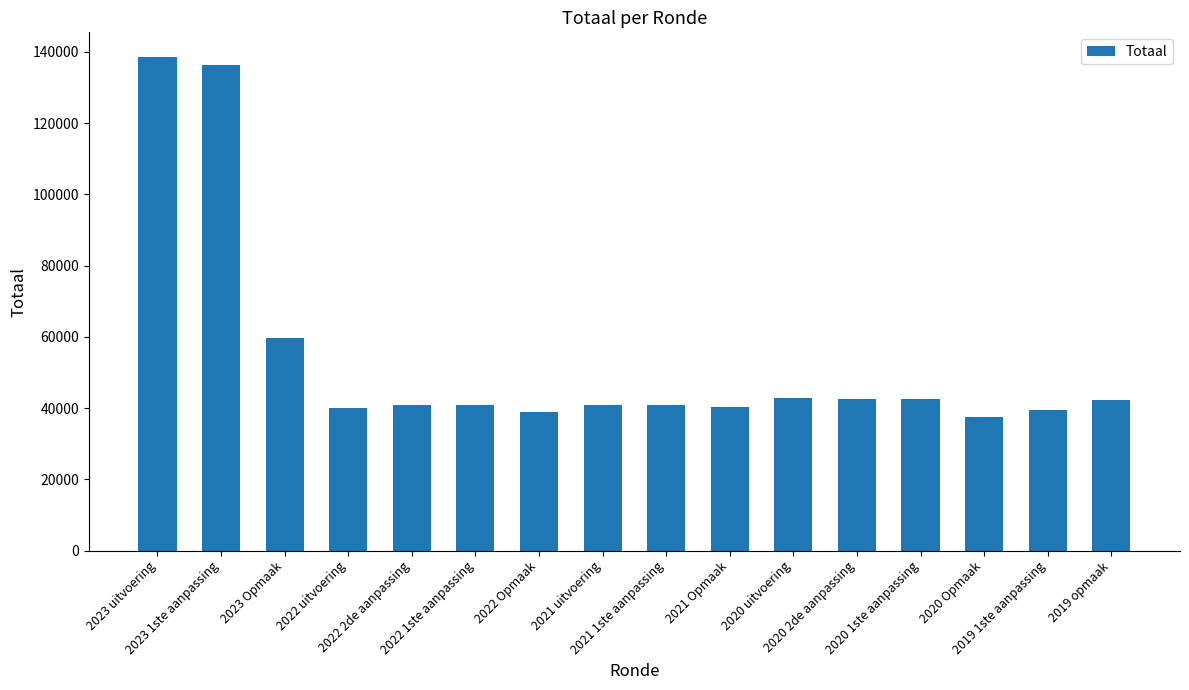

Which category has the lowest value across all series?

2020 Opmaak